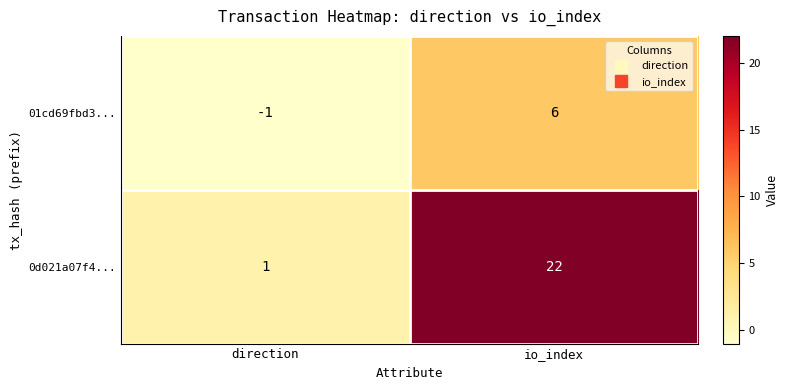

List the series in order of their overall mean, lowest first.

01cd69fbd3..., 0d021a07f4...